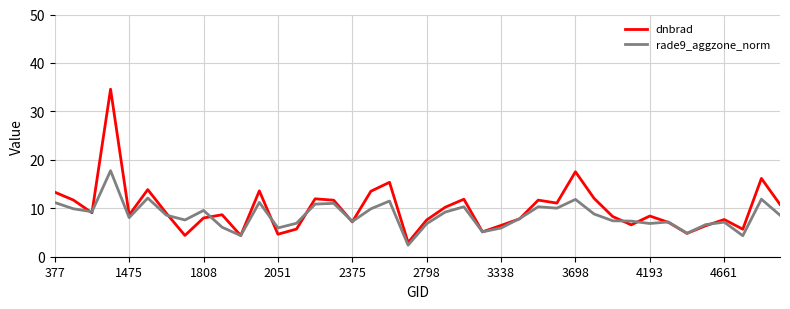

Which series has the largest range (max minus min)?

dnbrad